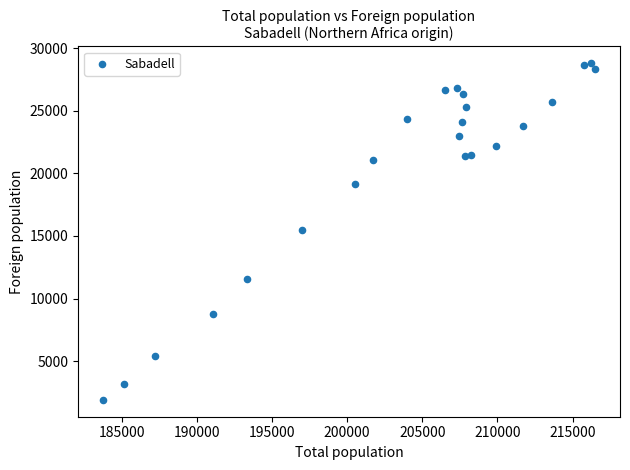

What is the range of Y values (max minus min)?

26882